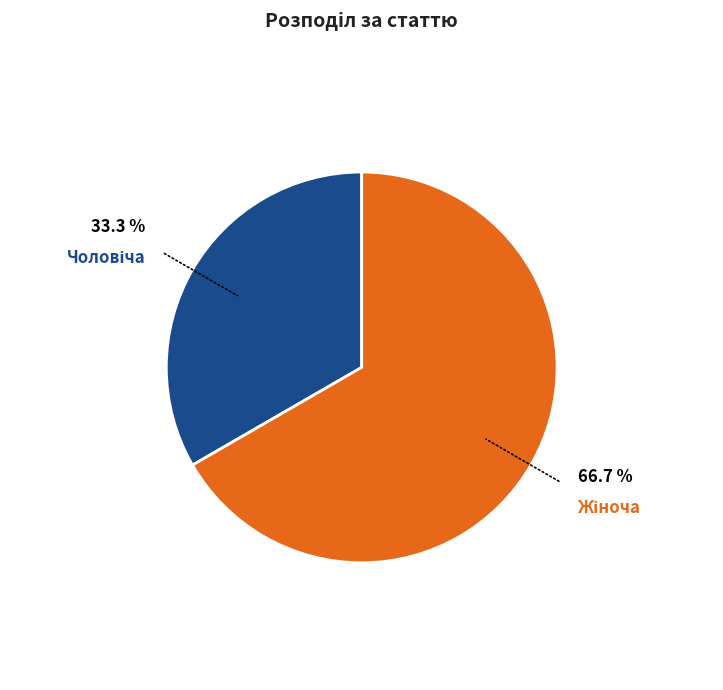

Does any single category account for the majority?

Yes